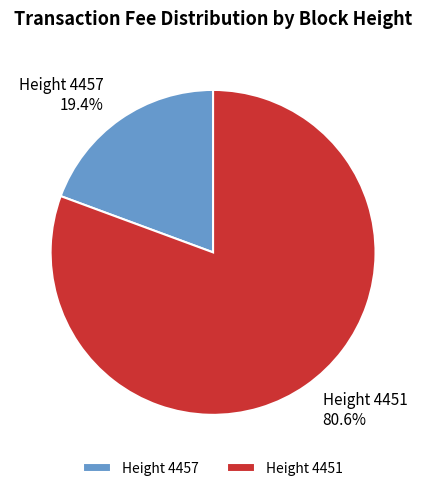

What percentage do Height 4457 and Height 4451 together represent?

100.0%